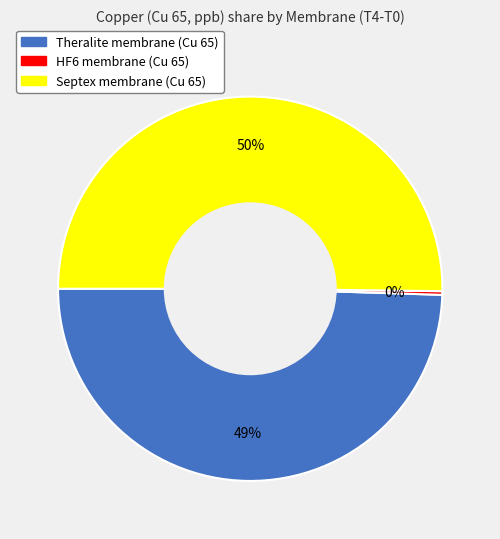

Combined, do Septex and HF6 account for over 50%?

Yes